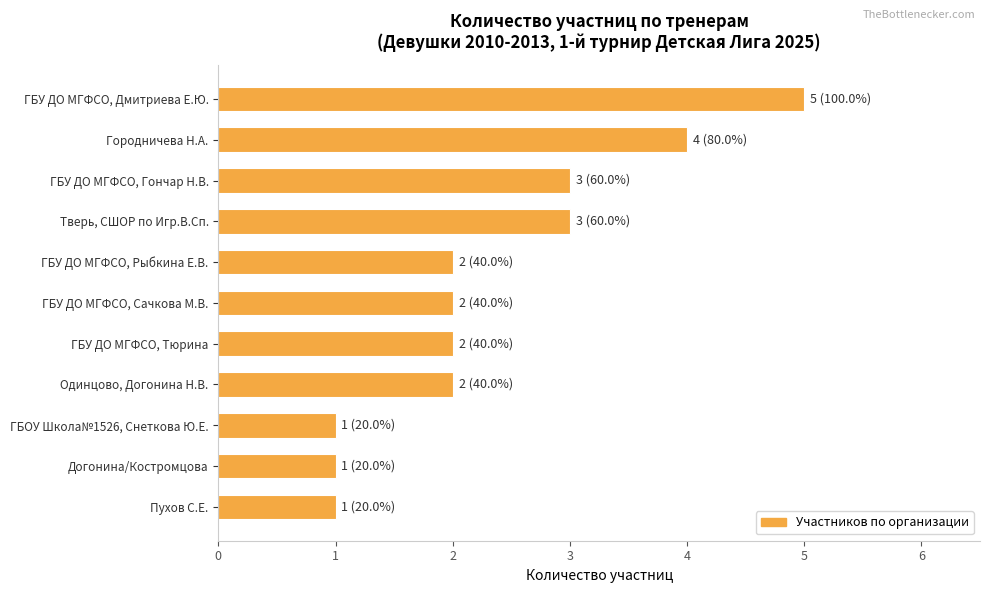

True or false: the data shows 4 at Одинцово, Догонина Н.В..

False